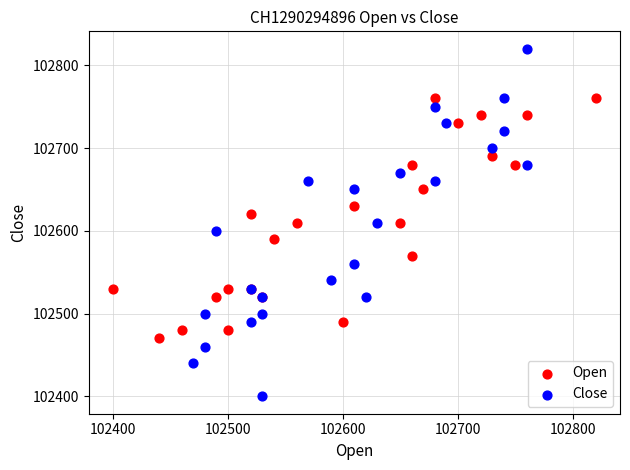

Which series contains the lowest Y value?

Close